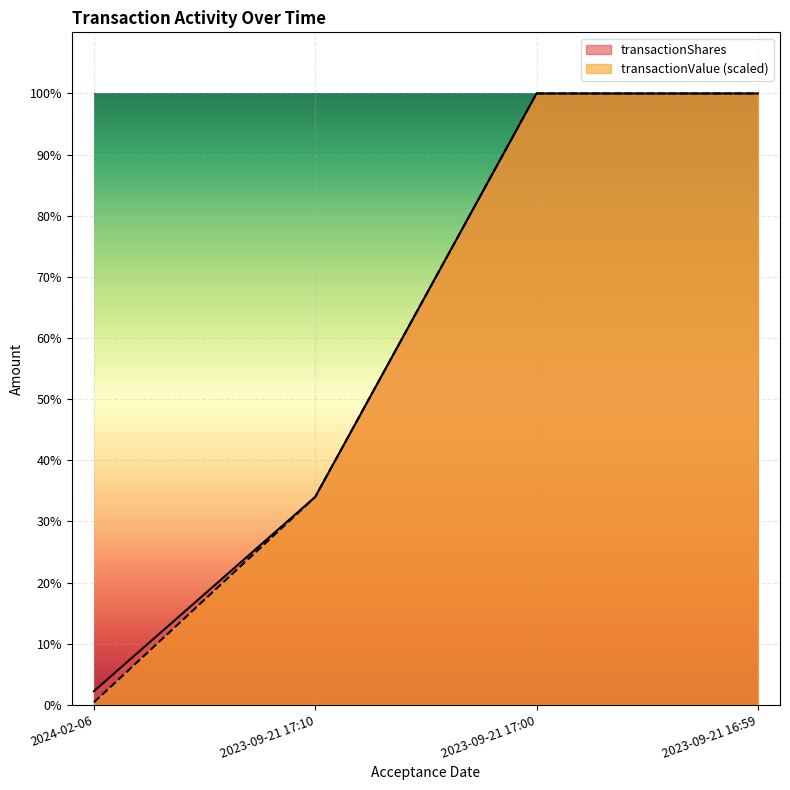

What is the minimum value for transactionShares?

30875.0